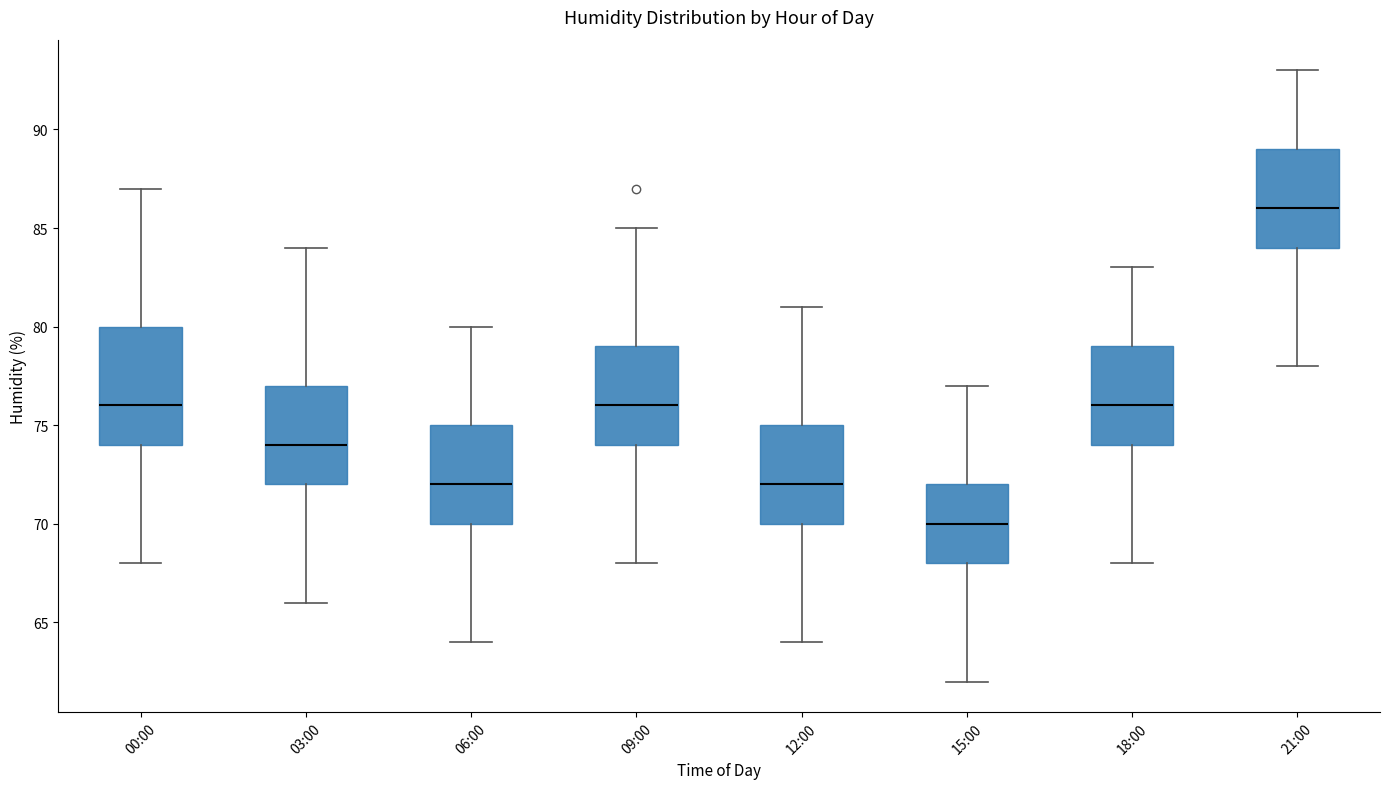

Reading left to right, read every box against the y-axis: the position of its median line, the range the box covers, and the ends of its whiskers. The values are not printed on the chart, so give them approximately, as read against the axis.

00:00: median 76, box 74 to 80, whiskers 68 to 87
03:00: median 74, box 72 to 77, whiskers 66 to 84
06:00: median 72, box 70 to 75, whiskers 64 to 80
09:00: median 76, box 74 to 79, whiskers 68 to 85
12:00: median 72, box 70 to 75, whiskers 64 to 81
15:00: median 70, box 68 to 72, whiskers 62 to 77
18:00: median 76, box 74 to 79, whiskers 68 to 83
21:00: median 86, box 84 to 89, whiskers 78 to 93